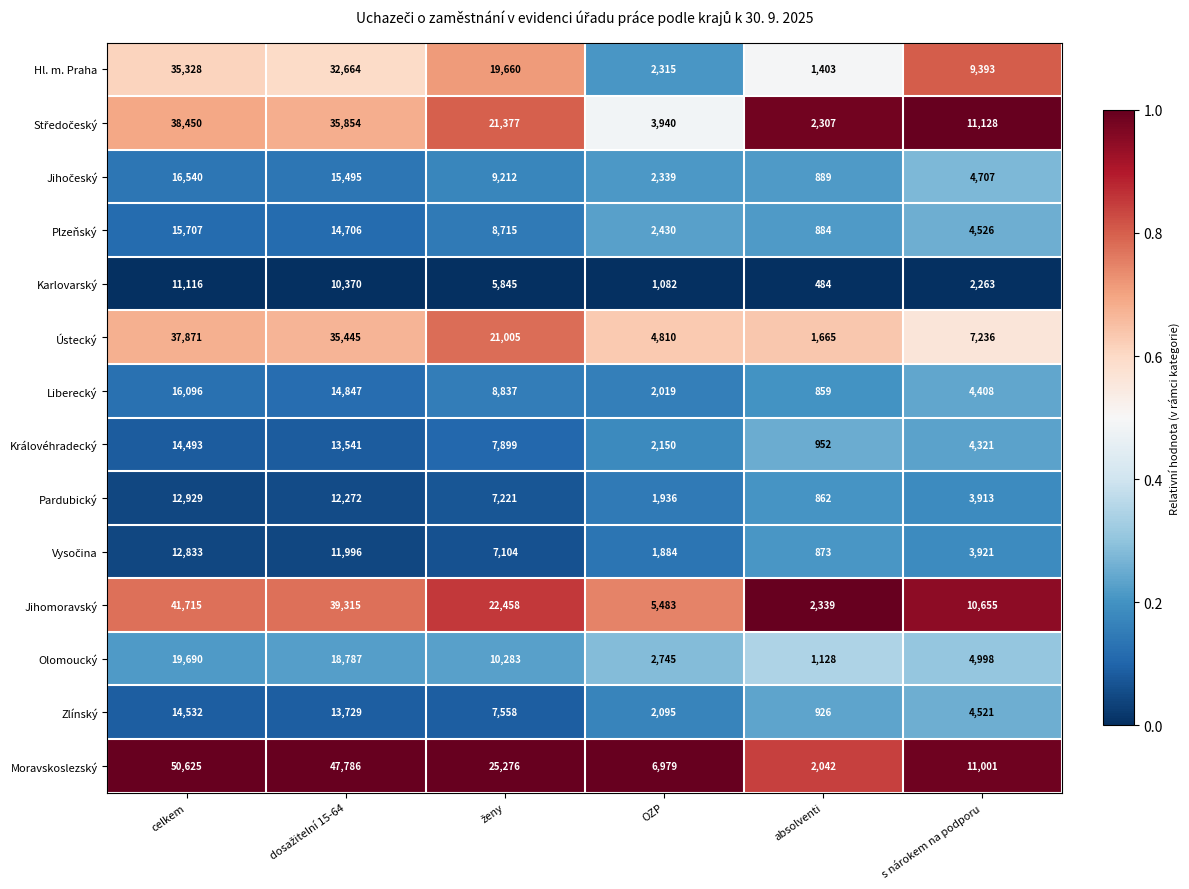

Between absolventi and s nárokem na podporu, which series saw the biggest shift?

Moravskoslezský